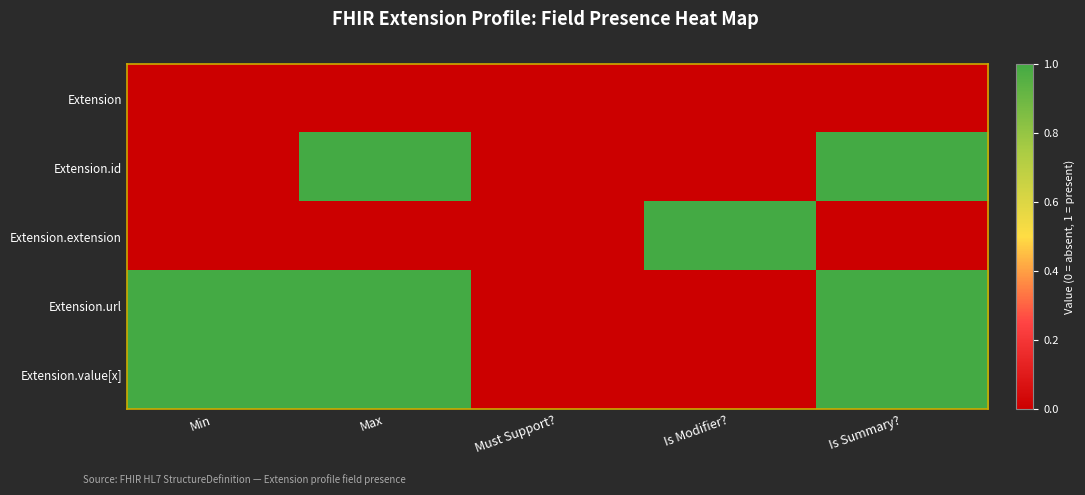

At which category is the sum across all series the highest?

Max